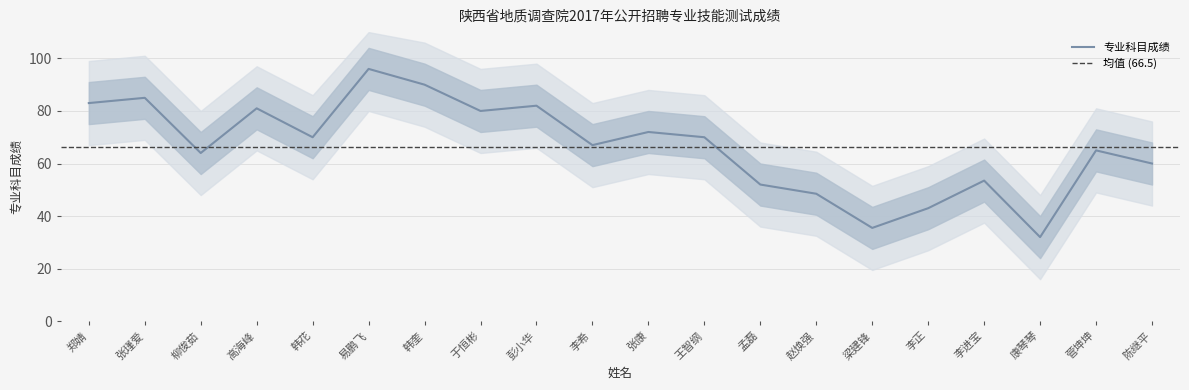

Rank the categories by value from highest to lowest.

易鹏飞, 韩奎, 张瑾爱, 郑婧, 彭小华, 高海峰, 于恒彬, 张康, 韩花, 王智纲, 李希, 菅坤坤, 柳俊茹, 陈继平, 李进宝, 孟磊, 赵焕强, 李正, 梁建锋, 康琴琴